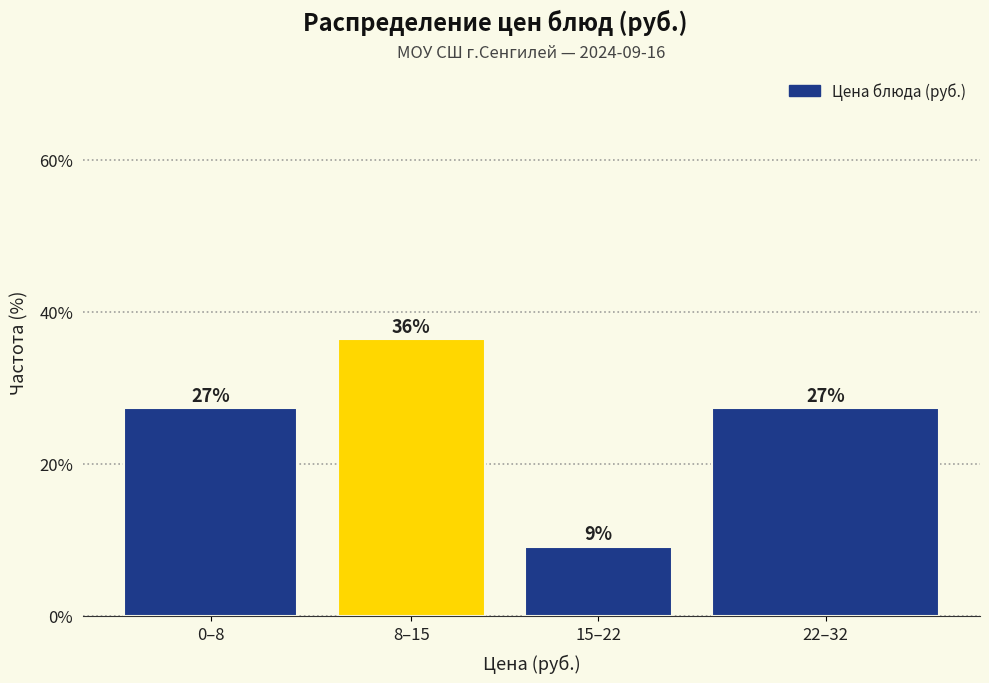

How many bars are there in total?

4